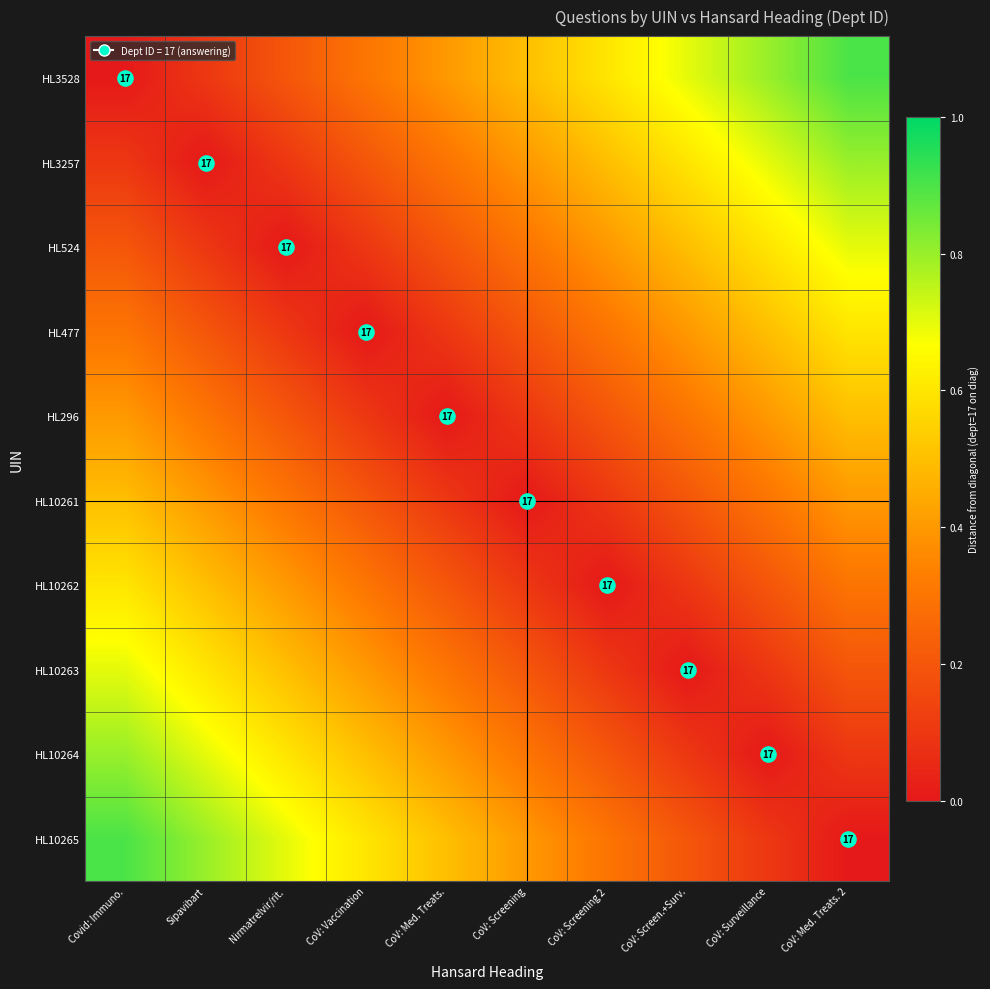

List the labels in order of HL10263 value, smallest first.

CoV: Screen.+Surv., CoV: Screening 2, CoV: Surveillance, CoV: Screening, CoV: Med. Treats. 2, CoV: Med. Treats., CoV: Vaccination, Nirmatrelvir/rit., Sipavibart, Covid: Immuno.